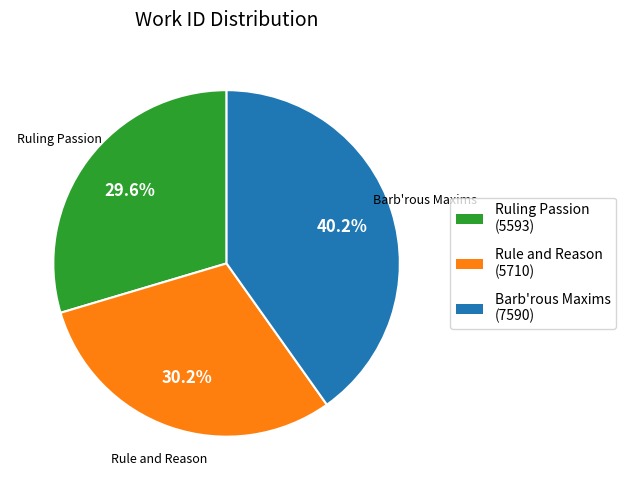

How many segments does this pie chart have?

3